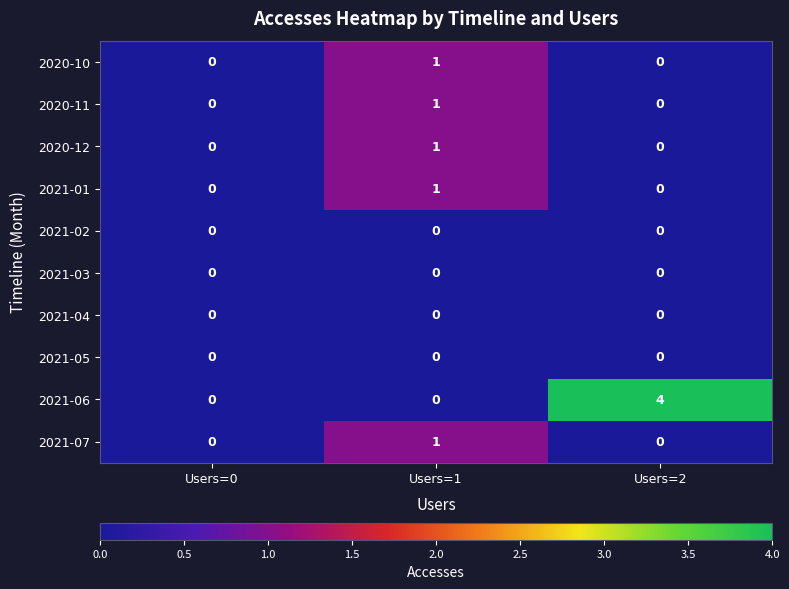

Which series has the largest range (max minus min)?

2021-06